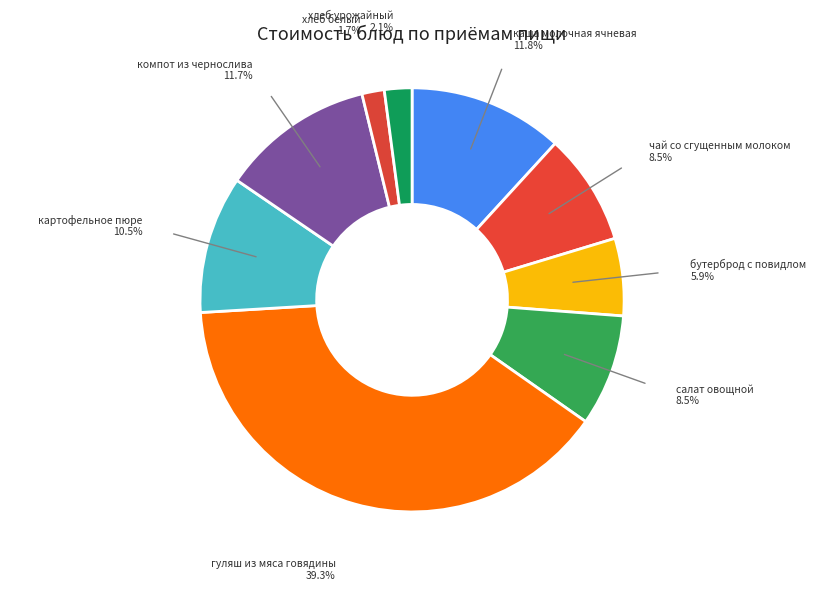

Which has a higher value, салат овощной or бутерброд с повидлом?

салат овощной